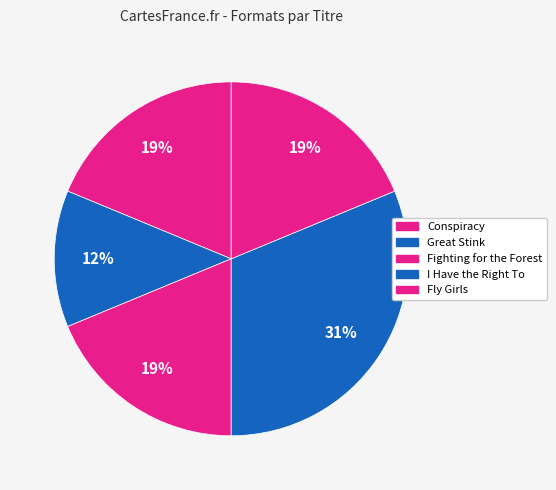

How many slices are in this pie chart?

5